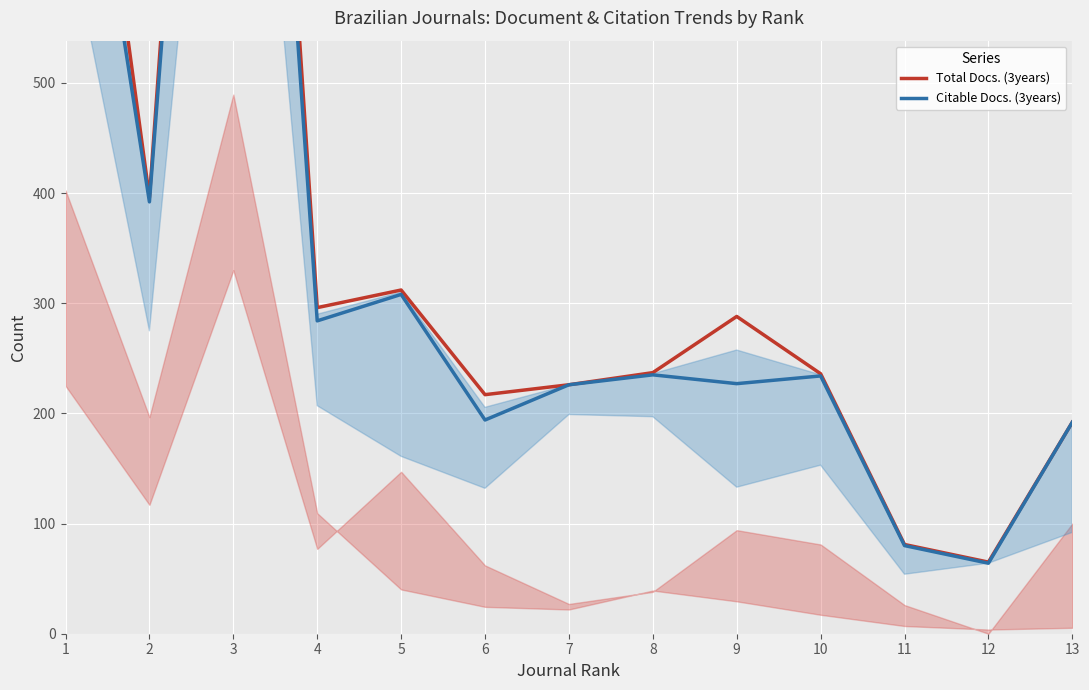

Reading right to left, what are all the values shown in this chart?

Total Docs. (3years): 13=192	12=65	11=81	10=236	9=288	8=237	7=226	6=217	5=312	4=296	3=1454	2=396	1=958
Citable Docs. (3years): 13=192	12=64	11=80	10=234	9=227	8=235	7=226	6=194	5=308	4=284	3=1379	2=392	1=879